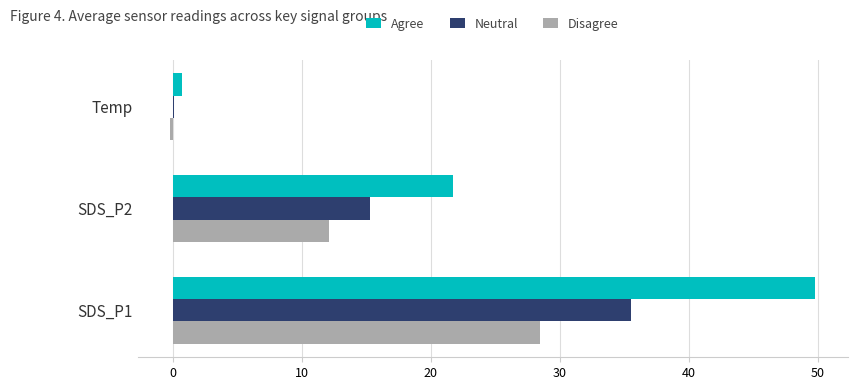

Which series has the largest total across all categories?

Agree